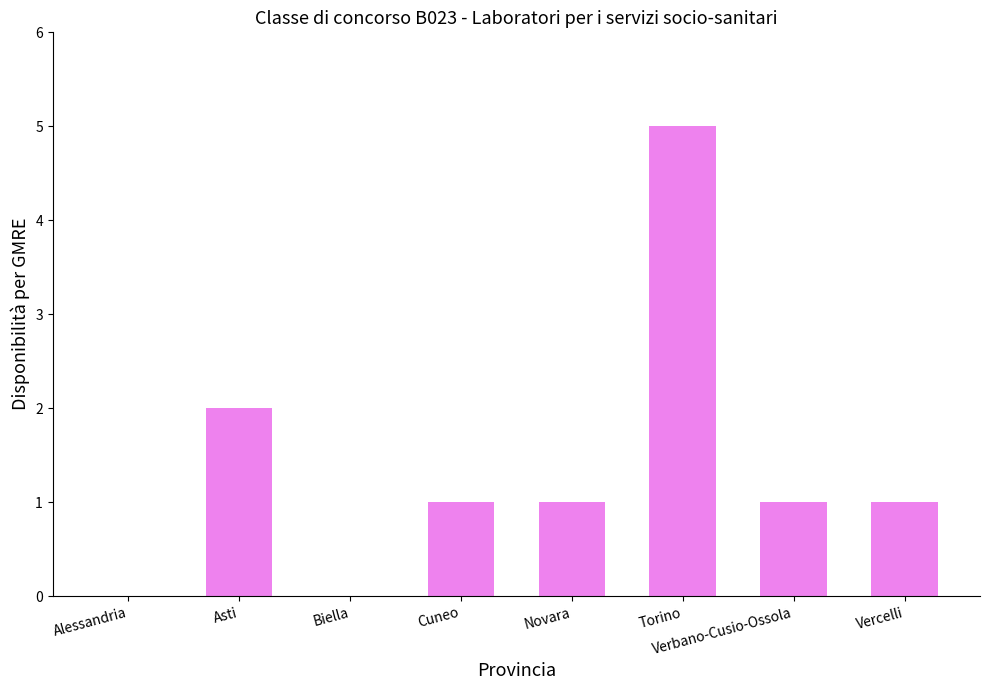

How many categories are shown in the chart?

8